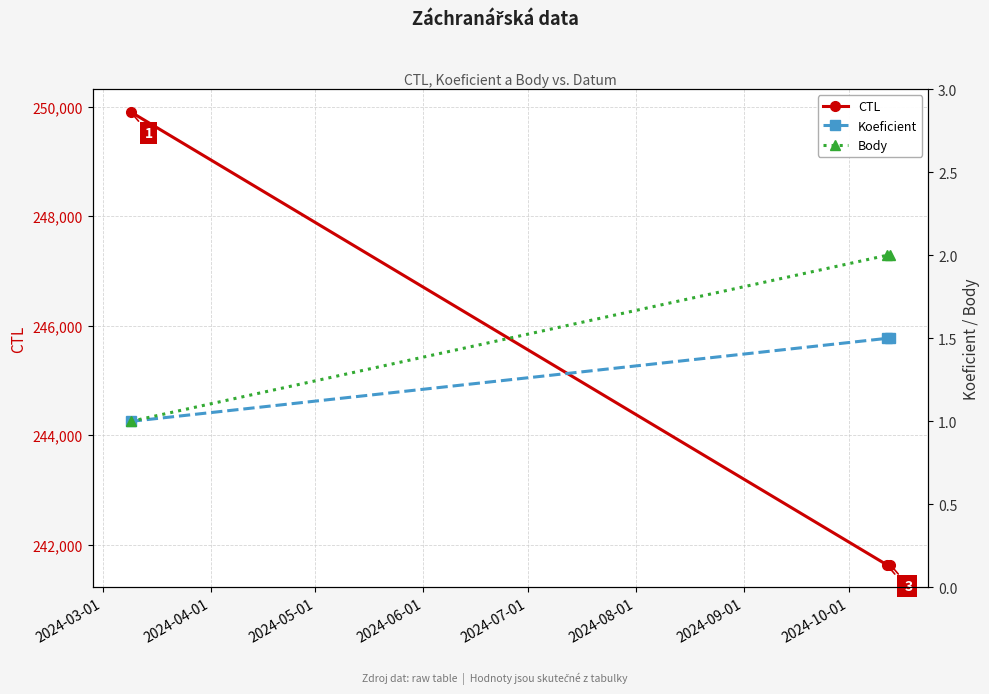

Which series has the largest total across all categories?

CTL